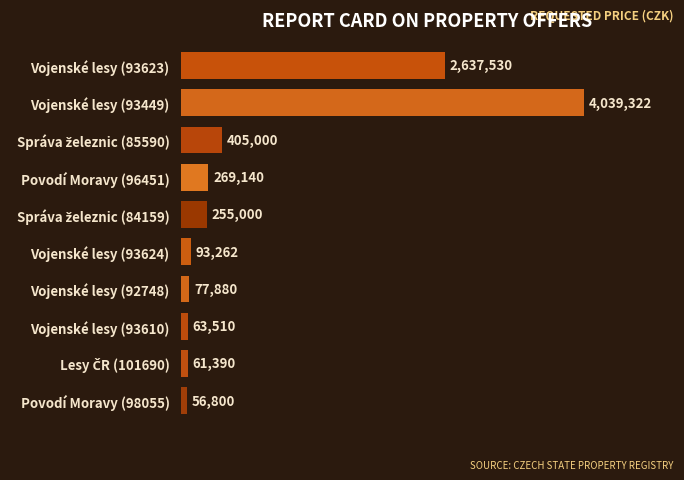

Where is the data nearest to the value 2048061?

Vojenské lesy (93623)